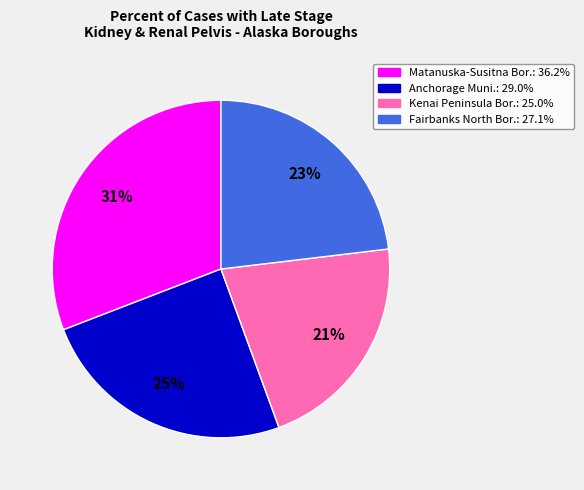

To the nearest percent, what is the average slice percentage?

25%